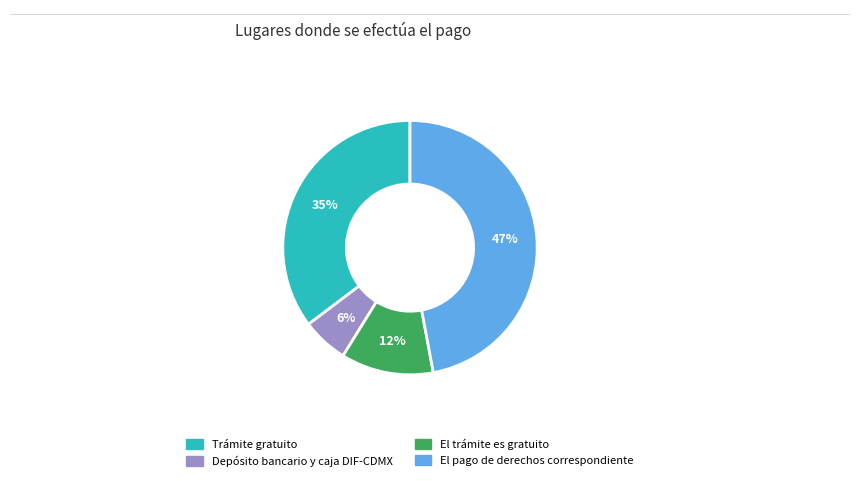

To the nearest percent, what portion does El pago de derechos correspondiente represent?

47%